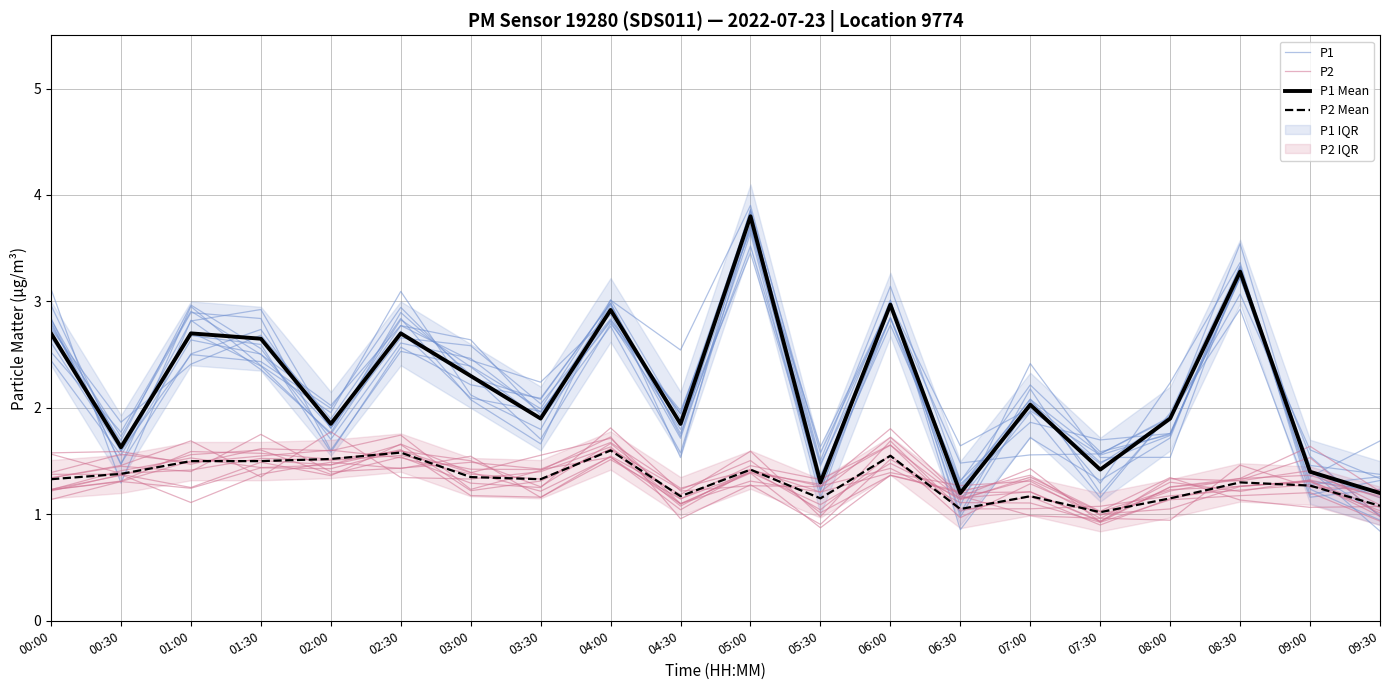

Is this an area chart (filled region under the line)?

No